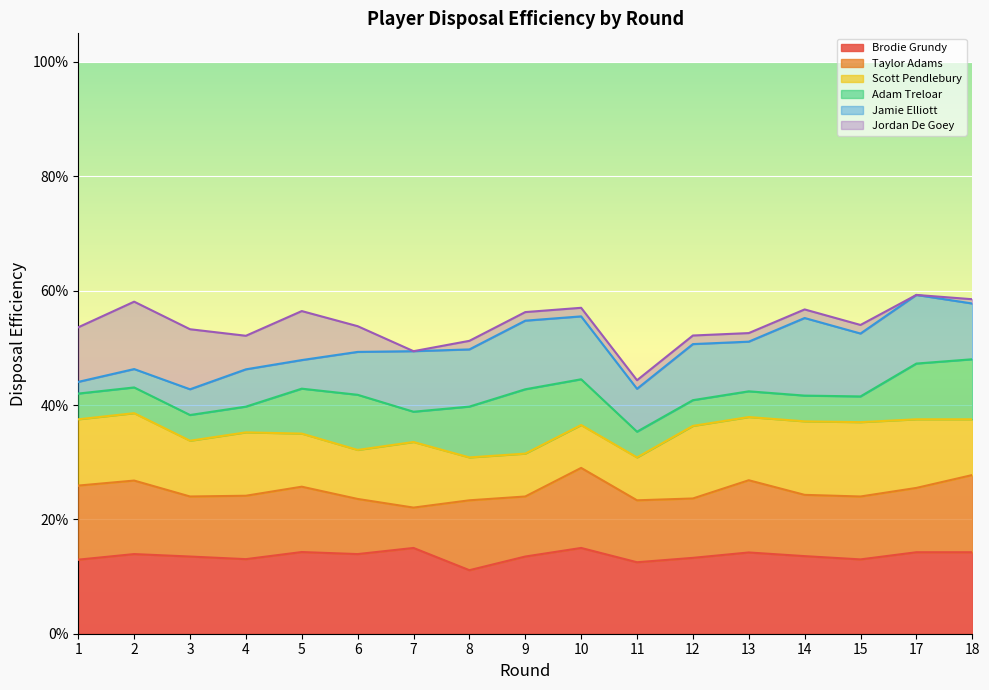

After their last crossing, which series has the higher values: Scott Pendlebury or Jordan De Goey?

Scott Pendlebury